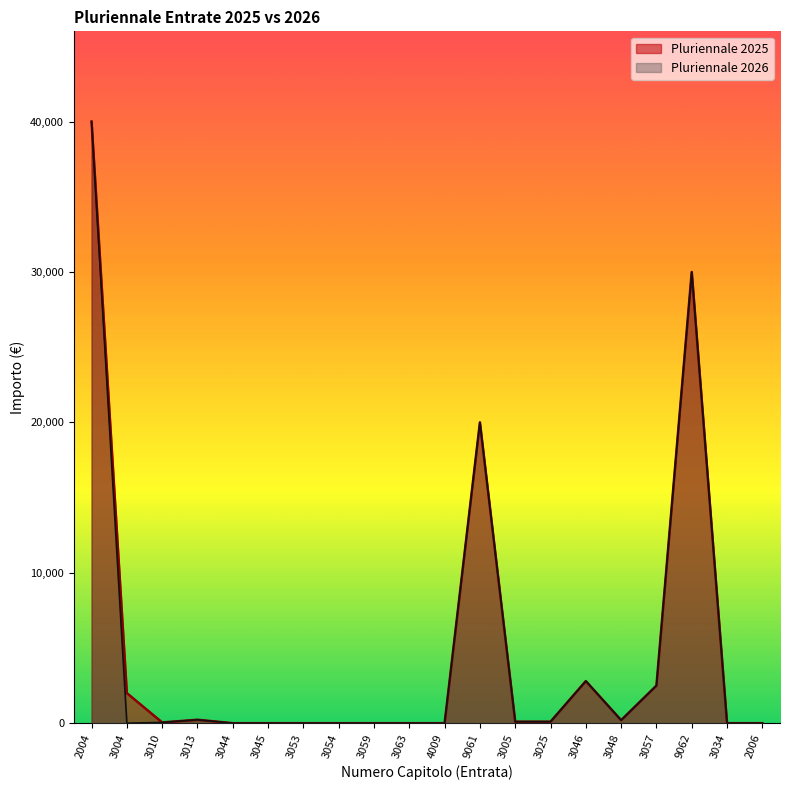

Which series has the largest range (max minus min)?

Pluriennale 2025